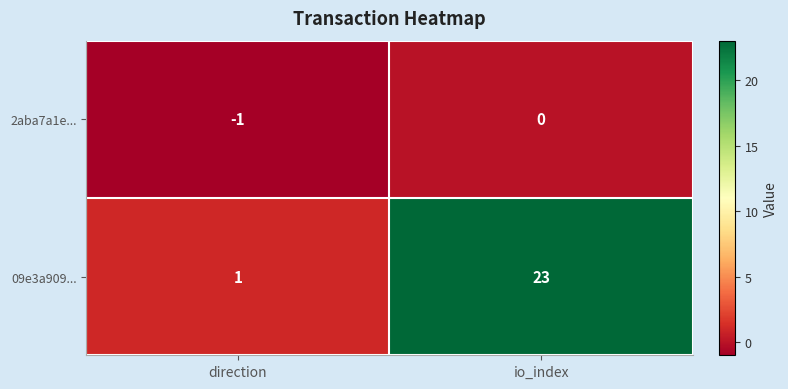

Reading left to right, transcribe all the data shown in this chart.

2aba7a1e...: direction=-1	io_index=0
09e3a909...: direction=1	io_index=23